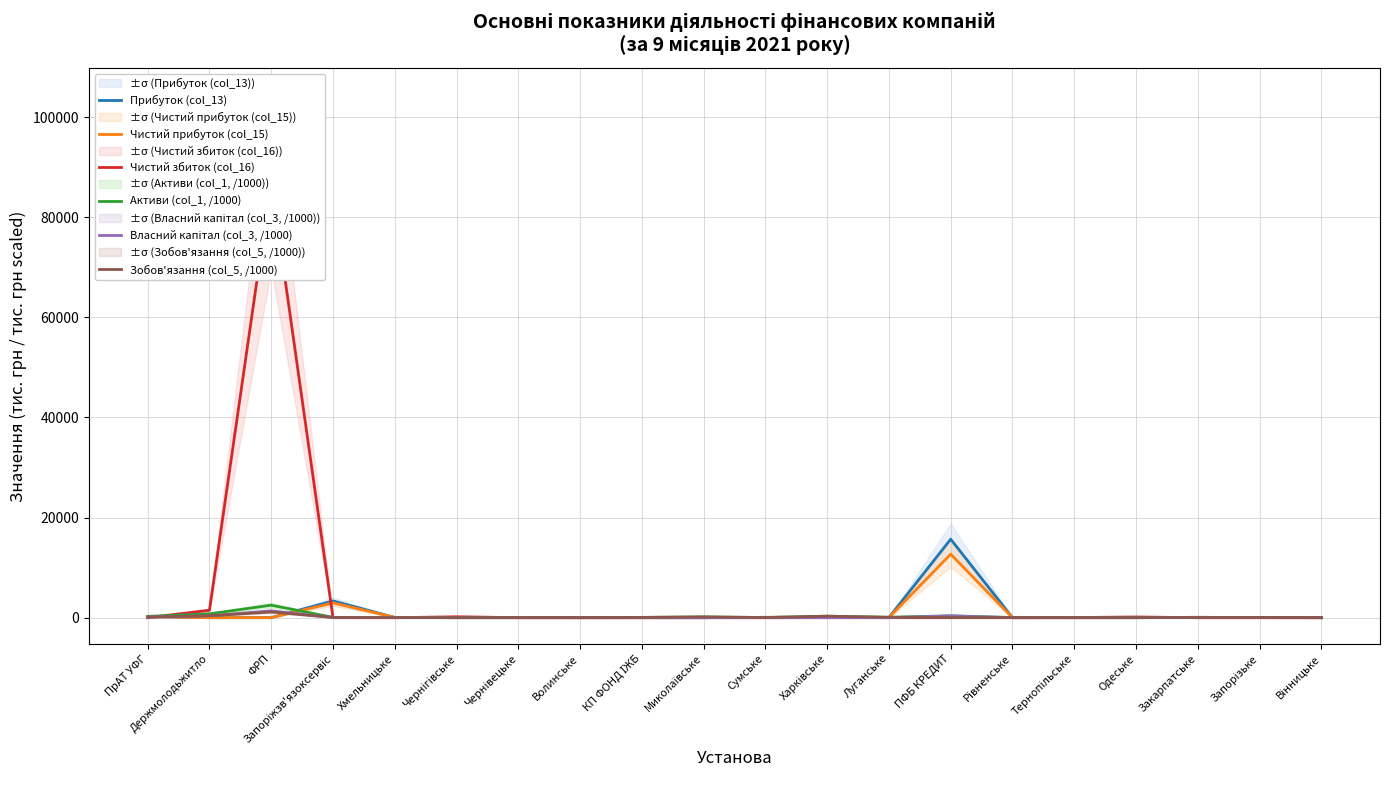

Which series ends up on top after the final intersection of Зобов'язання (col_5, /1000) and Чистий прибуток (col_15)?

Зобов'язання (col_5, /1000)